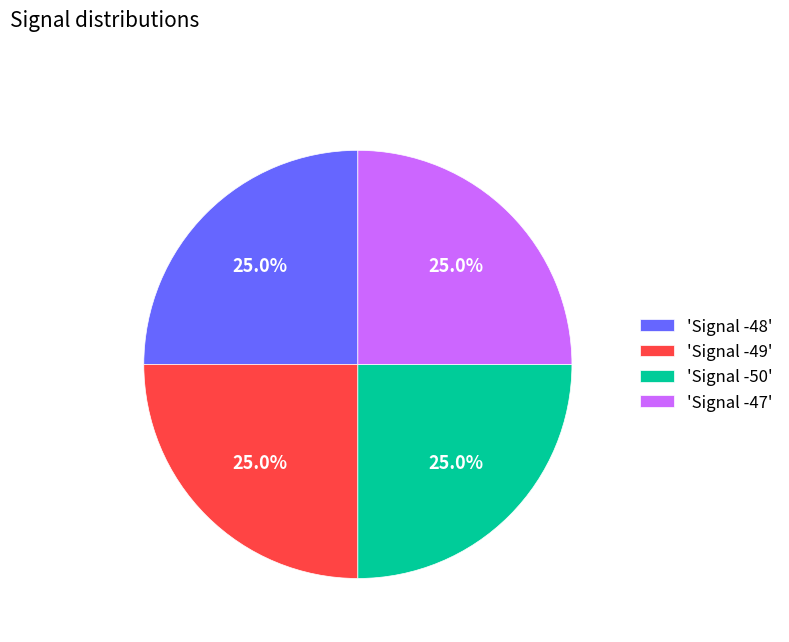

Does 'Signal -48' represent more than half of the total?

No